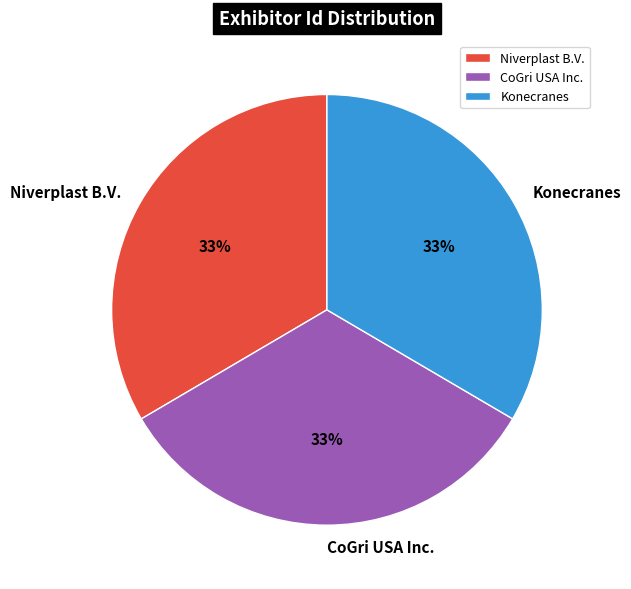

How many slices are in this pie chart?

3